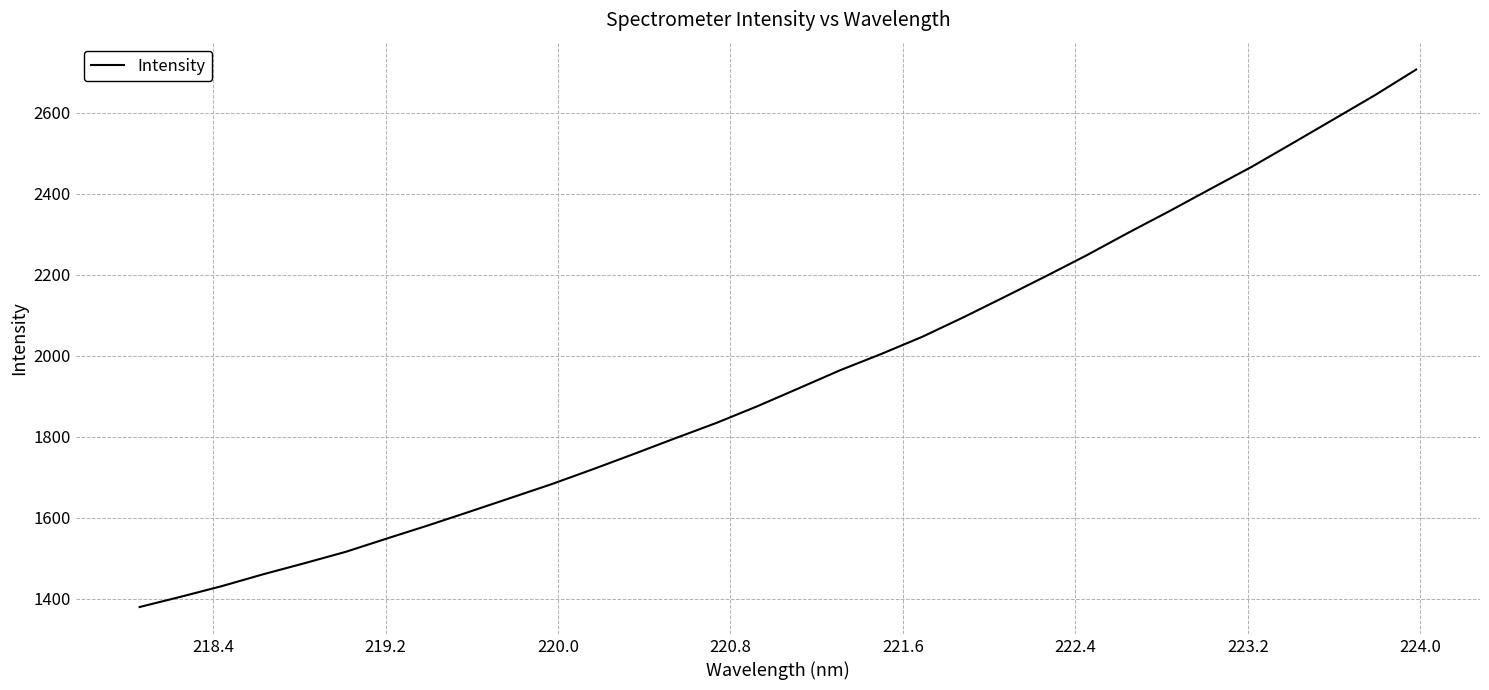

How many lines are shown in the chart?

1